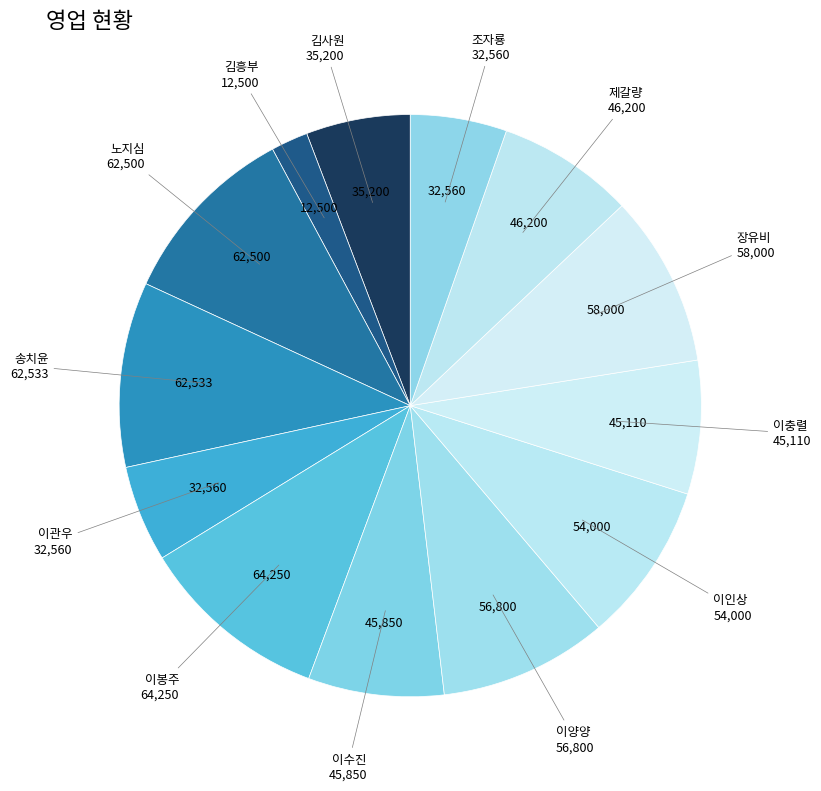

How many segments does this pie chart have?

13